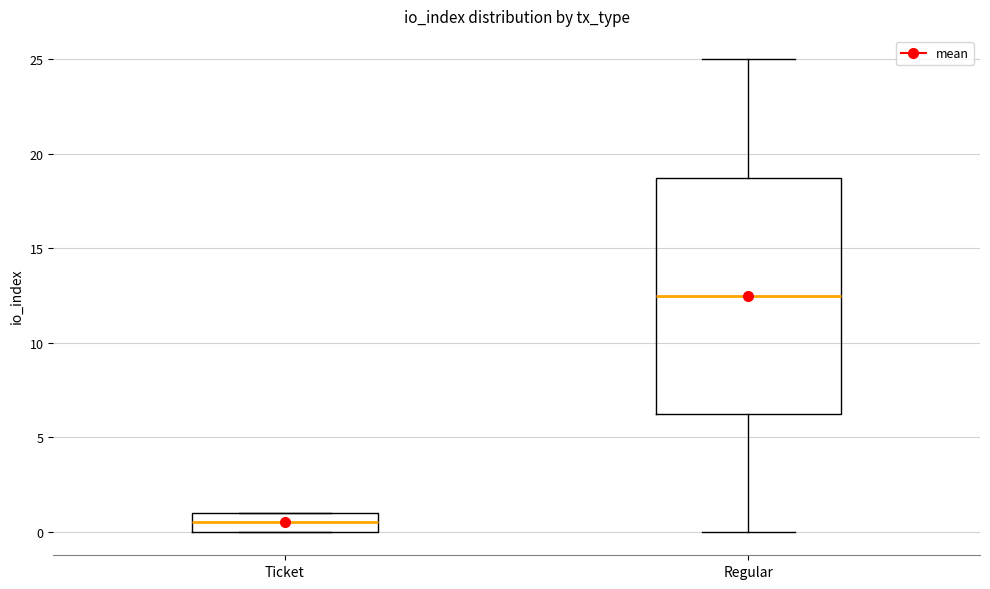

Which box has the lowest median line?

Ticket